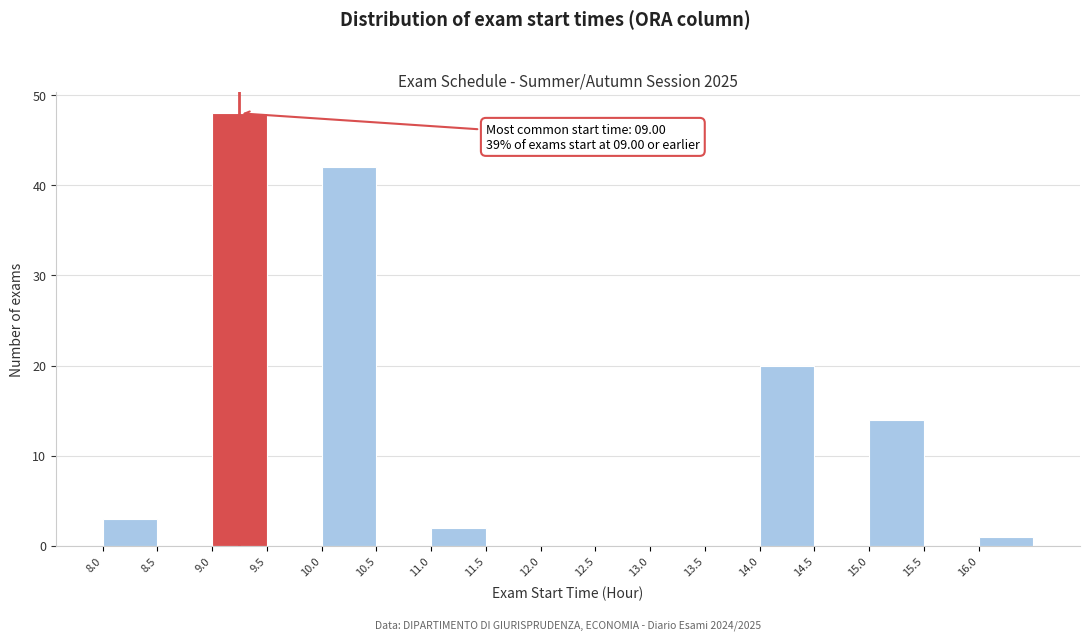

Which range on the x-axis has the tallest bar?

9.0 to 9.5